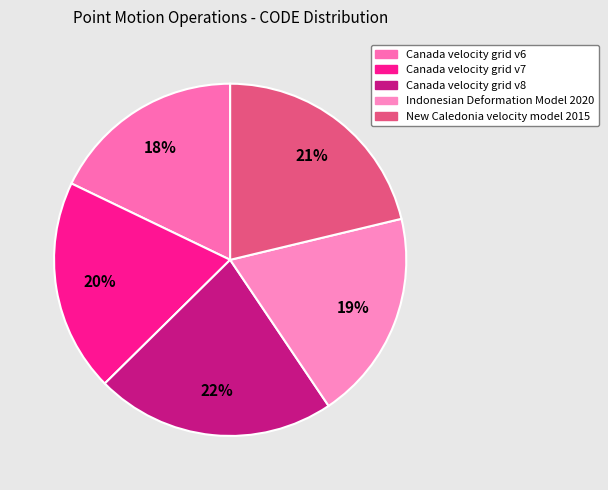

What is the smallest slice in the pie chart?

Canada velocity grid v6